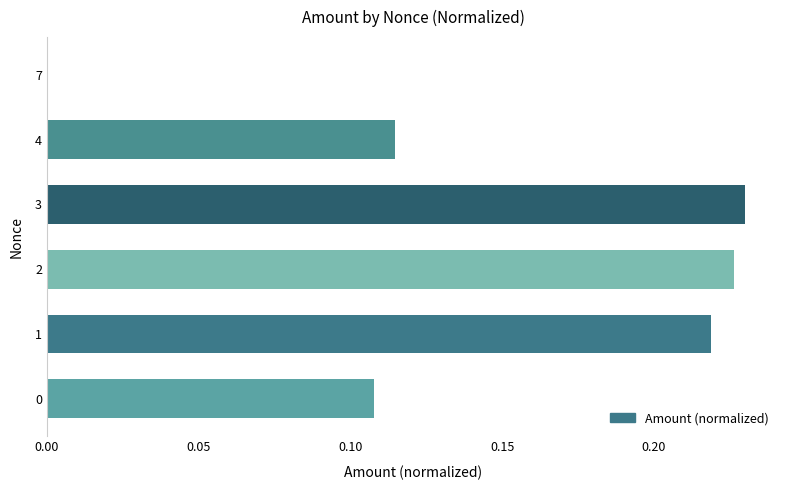

Is it true that the value at 2 is 0.1?

False